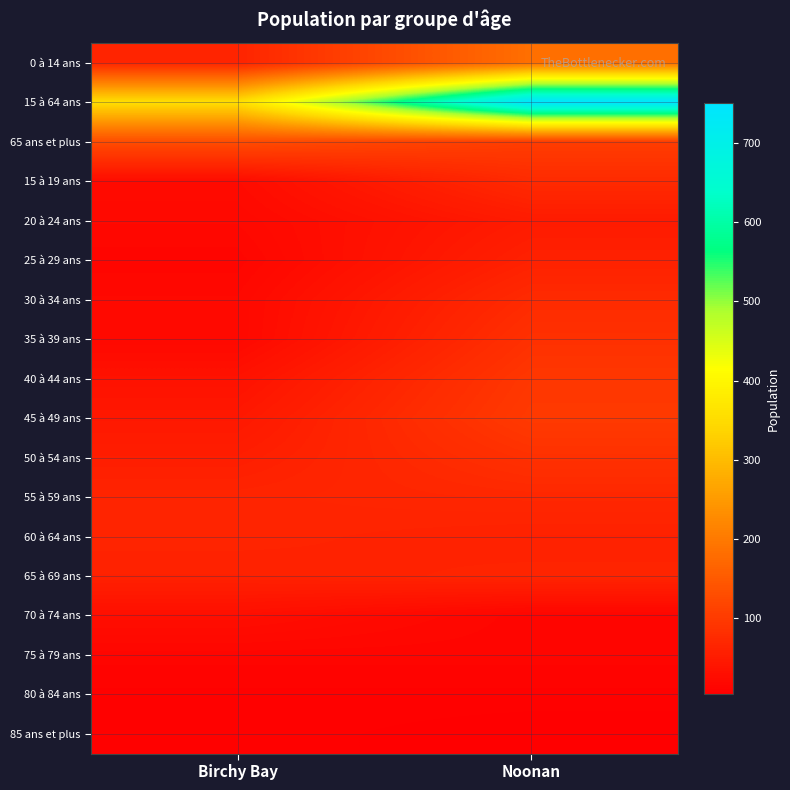

At how many categories does at least one series exceed 334?

2